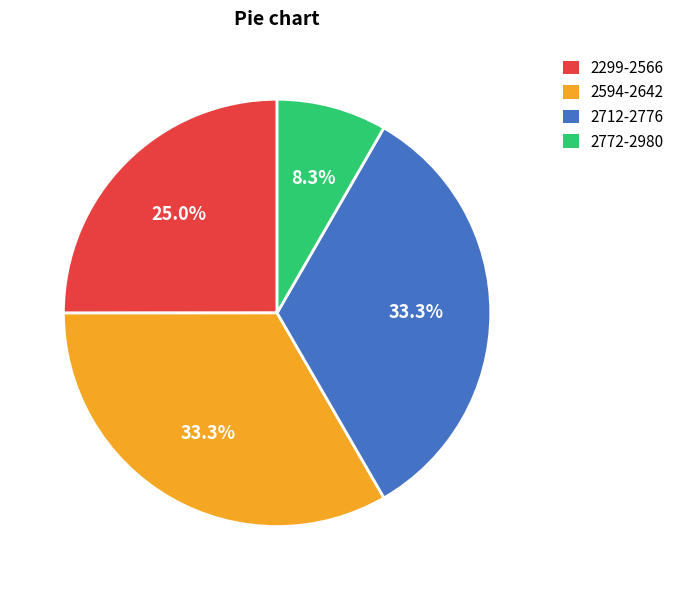

Between 2772-2980 and 2594-2642, which is larger?

2594-2642